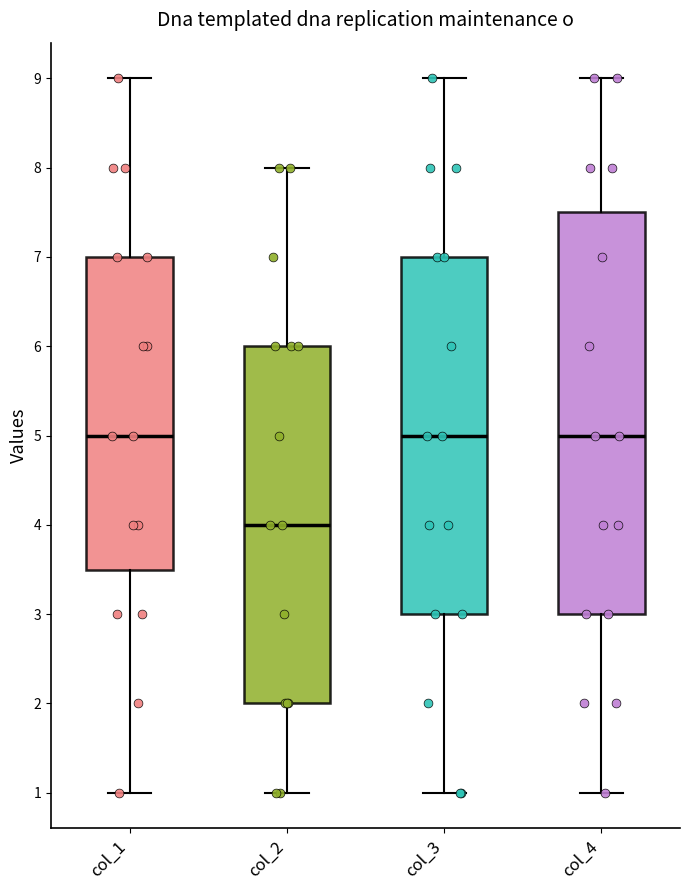

Reading left to right, transcribe this box plot: for each box, give where its median line is, the range the box spans, and where its two whiskers end, as read against the y-axis. The values are not printed on the chart, so give them approximately, as read against the axis.

col_1: median 5.0, box 3.5 to 7.0, whiskers 1.0 to 9.0
col_2: median 4.0, box 2.0 to 6.0, whiskers 1.0 to 8.0
col_3: median 5.0, box 3.0 to 7.0, whiskers 1.0 to 9.0
col_4: median 5.0, box 3.0 to 7.5, whiskers 1.0 to 9.0